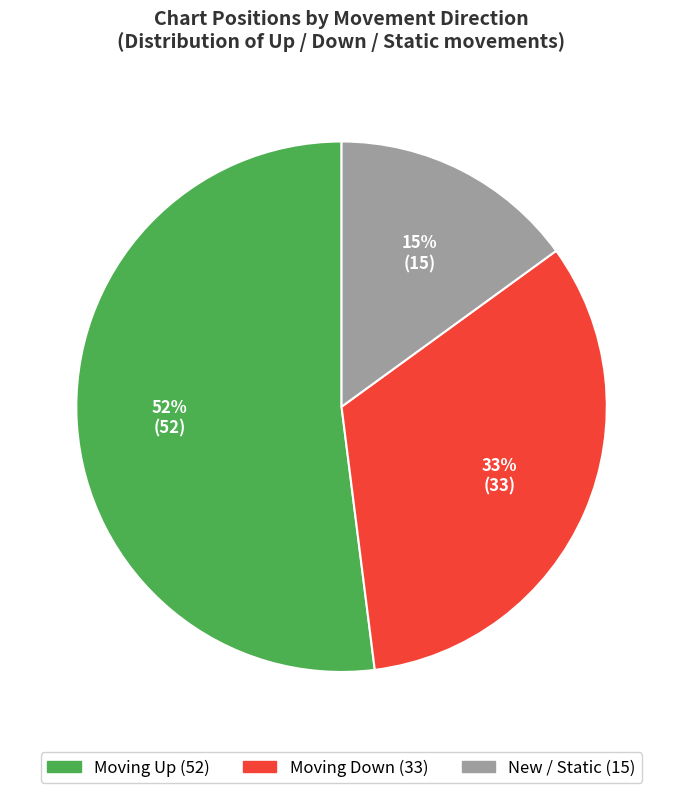

To the nearest percent, what is the difference between the largest and smallest slice percentages?

37%